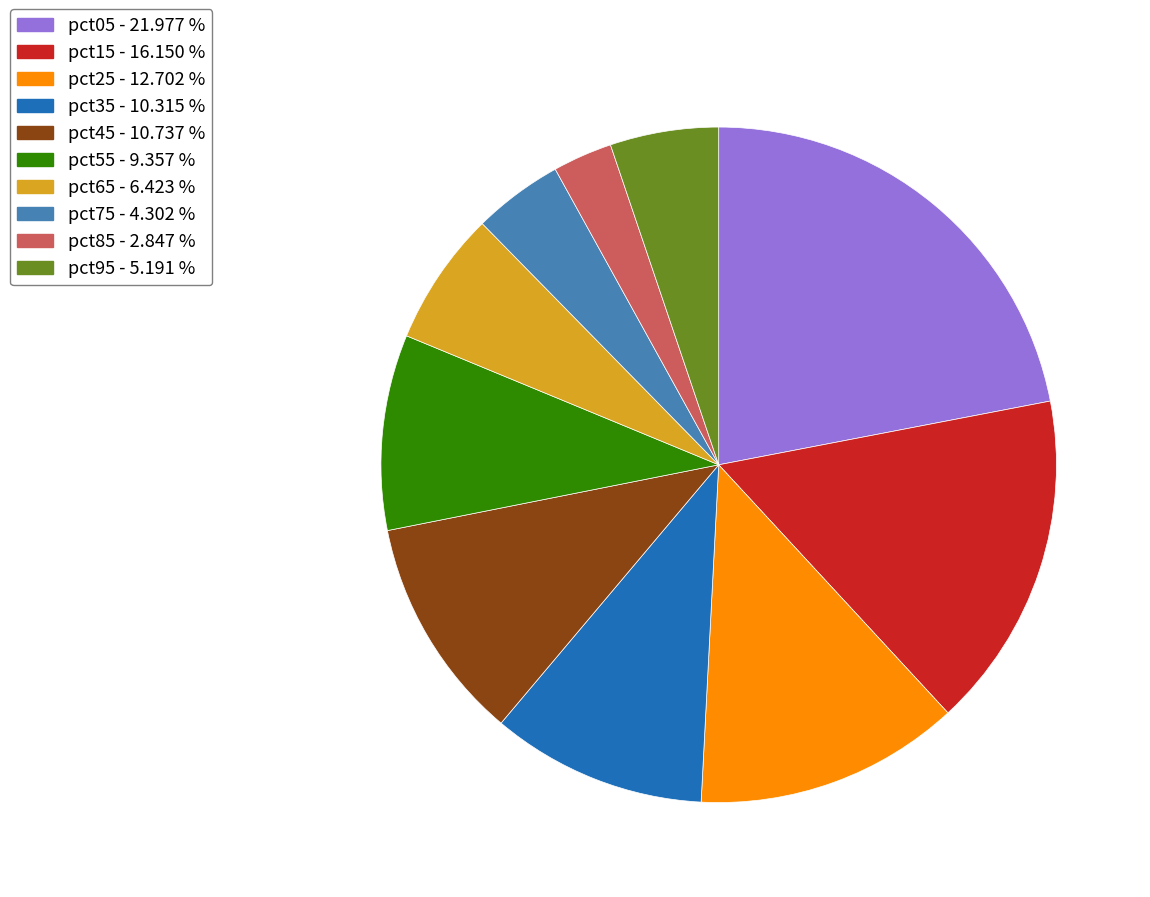

Does pct35 - 10.315 % represent more than half of the total?

No